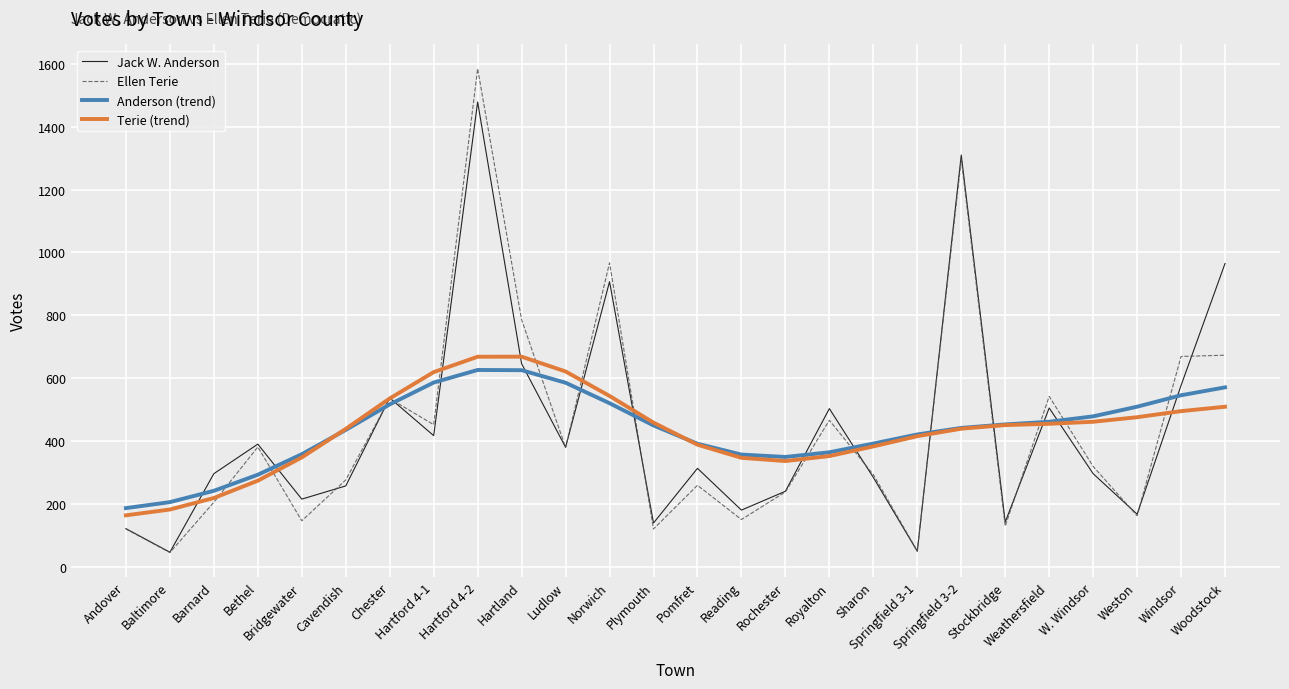

What is the maximum value shown in the chart?

1585.0